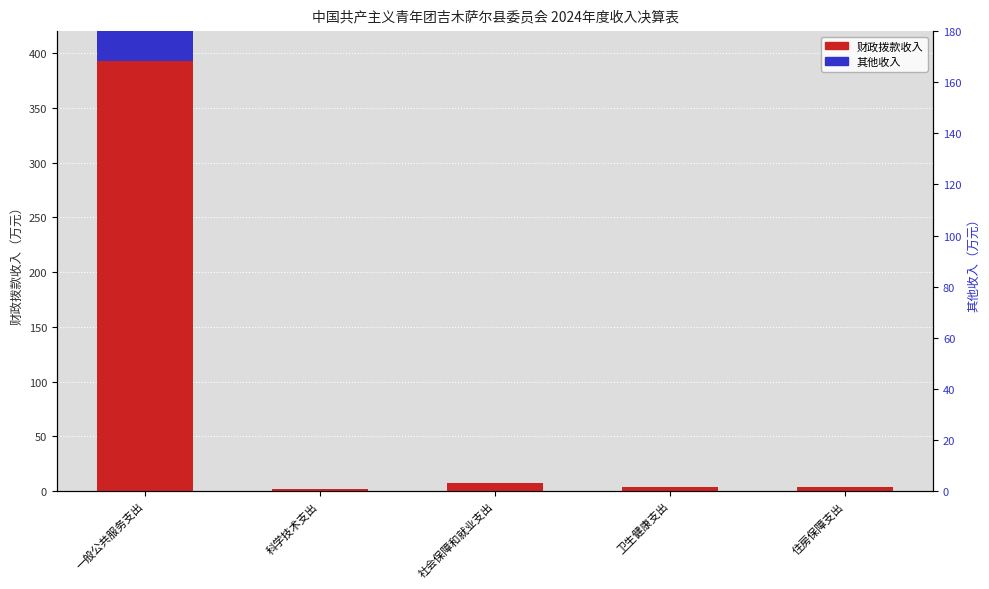

Rank the series at 社会保障和就业支出 from lowest to highest value.

其他收入, 财政拨款收入